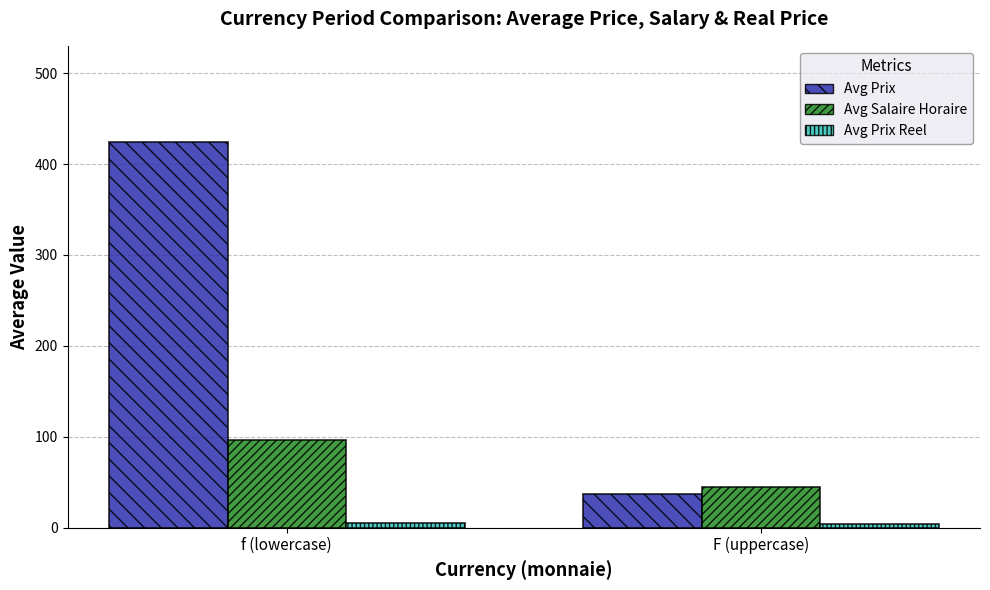

At which label does Avg Prix first exceed 424?

f (lowercase)